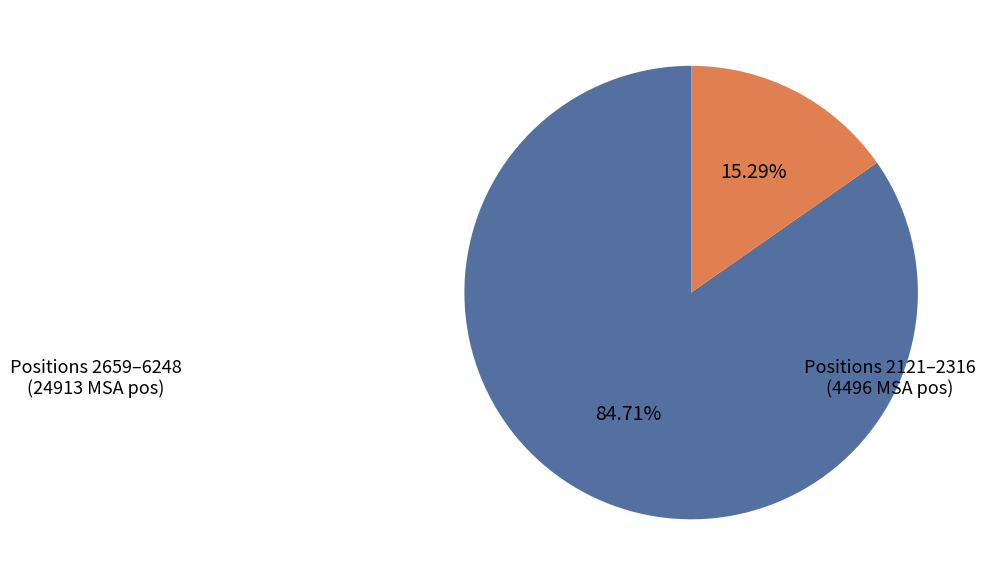

Is there any slice that represents more than half of the pie?

Yes